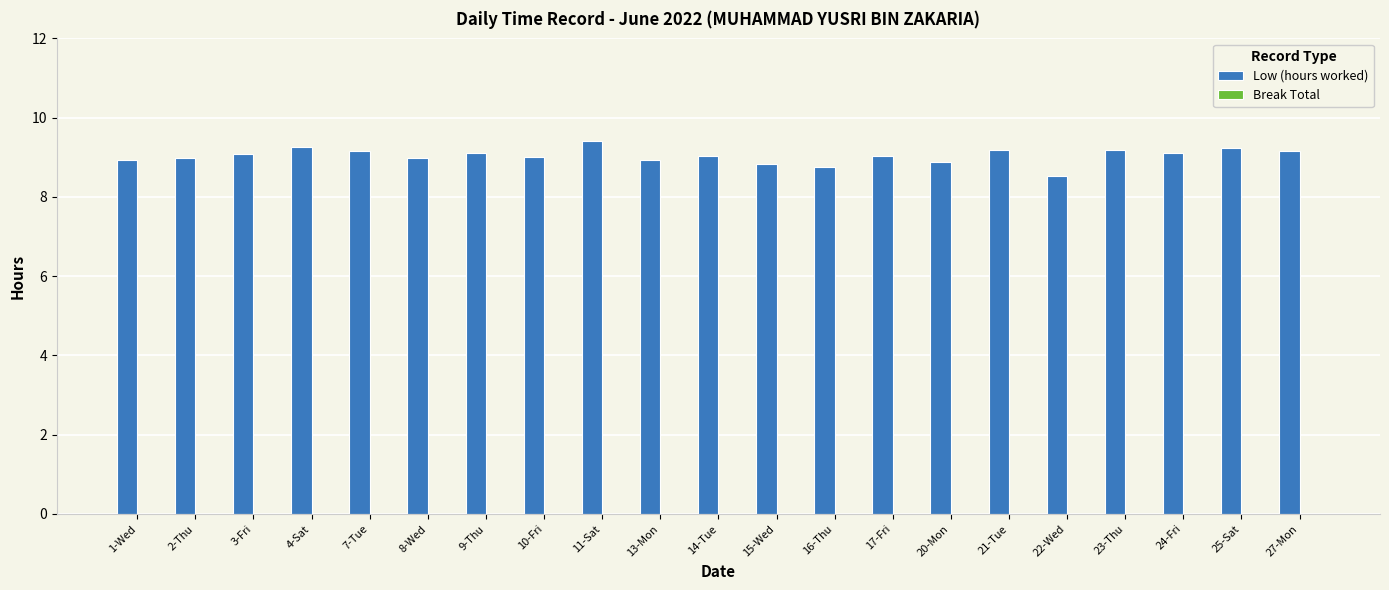

The chart shows a value of 4.9 at 11-Sat. True or false?

False